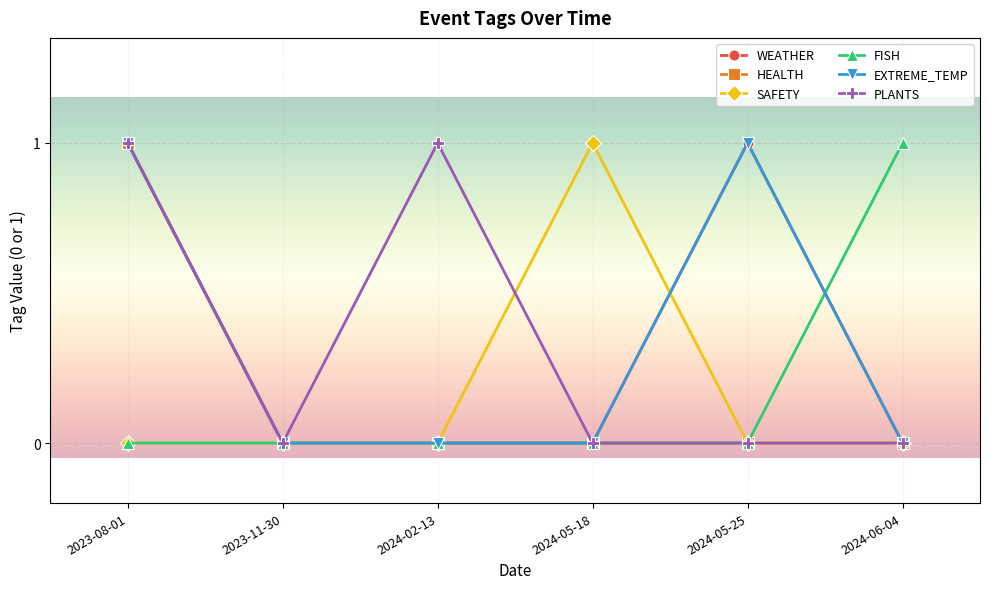

True or false: EXTREME_TEMP and FISH cross at least once.

True